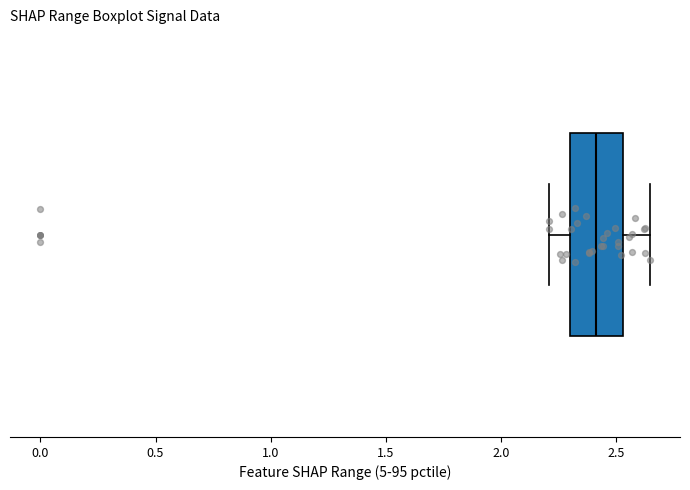

Transcribe this box plot: give where the median line is, the range the box spans, and where the two whiskers end, as read against the x-axis. The values are not printed on the chart, so give them approximately, as read against the axis.

median 2.40, box 2.30 to 2.55, whiskers 2.20 to 2.65